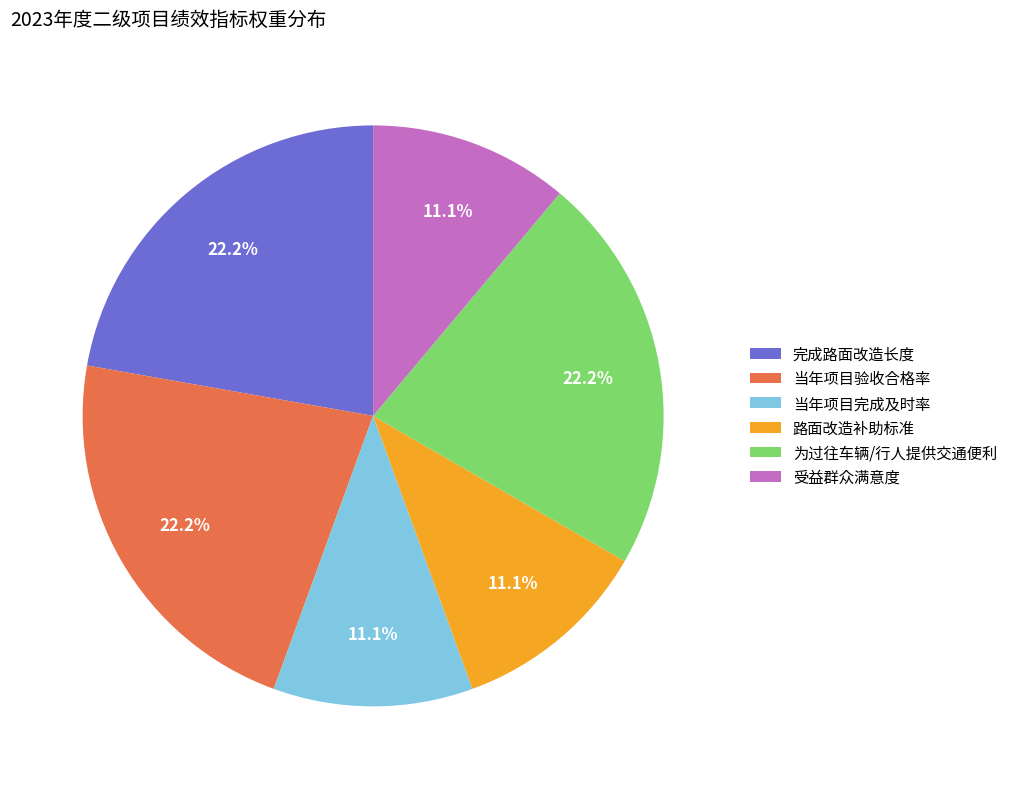

How much of the chart is everything except 受益群众满意度?

88.9%